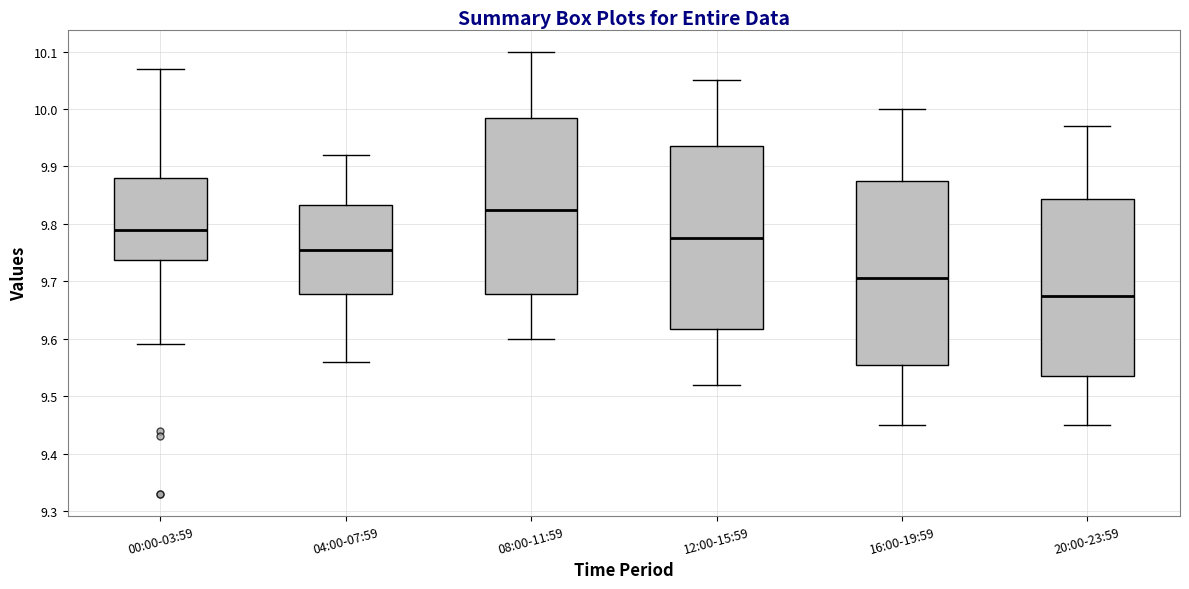

Reading left to right, transcribe this box plot: for each box, give where its median line is, the range the box spans, and where its two whiskers end, as read against the y-axis. The values are not printed on the chart, so give them approximately, as read against the axis.

00:00-03:59: median 9.79, box 9.74 to 9.88, whiskers 9.59 to 10.07
04:00-07:59: median 9.76, box 9.68 to 9.83, whiskers 9.56 to 9.92
08:00-11:59: median 9.83, box 9.68 to 9.99, whiskers 9.60 to 10.10
12:00-15:59: median 9.78, box 9.62 to 9.94, whiskers 9.52 to 10.05
16:00-19:59: median 9.71, box 9.56 to 9.88, whiskers 9.45 to 10.00
20:00-23:59: median 9.68, box 9.54 to 9.84, whiskers 9.45 to 9.97